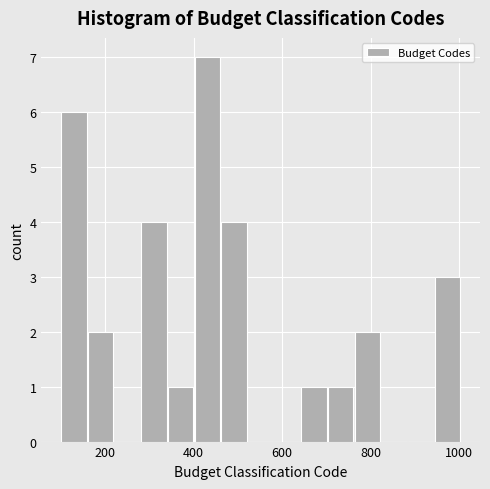

Read against the x-axis, roughly where is the centre of the tallest bar?

440